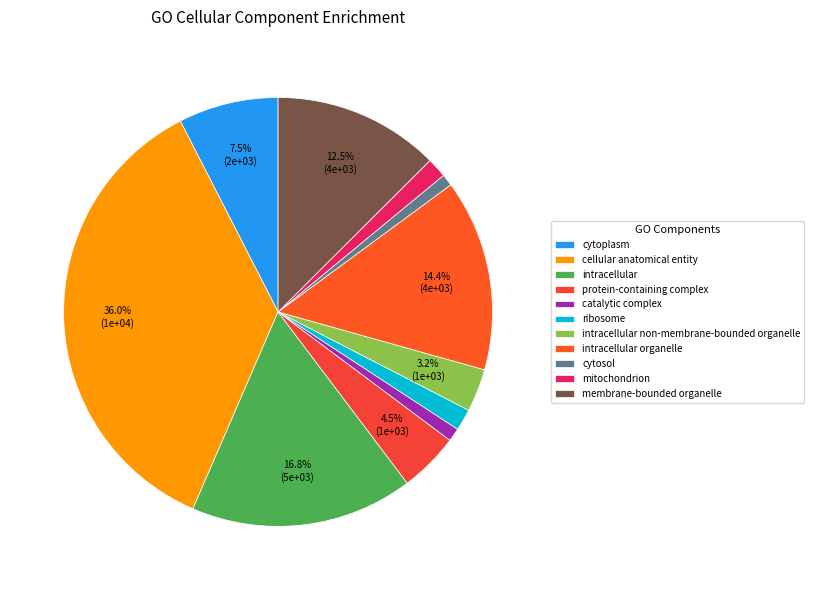

Which slice is the largest?

cellular anatomical entity